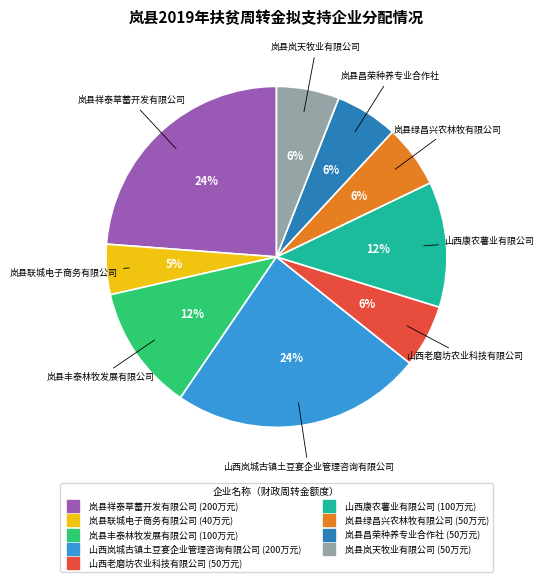

Is the sum of 岚县联城电子商务有限公司 and 岚县绿昌兴农林牧有限公司 greater than half?

No